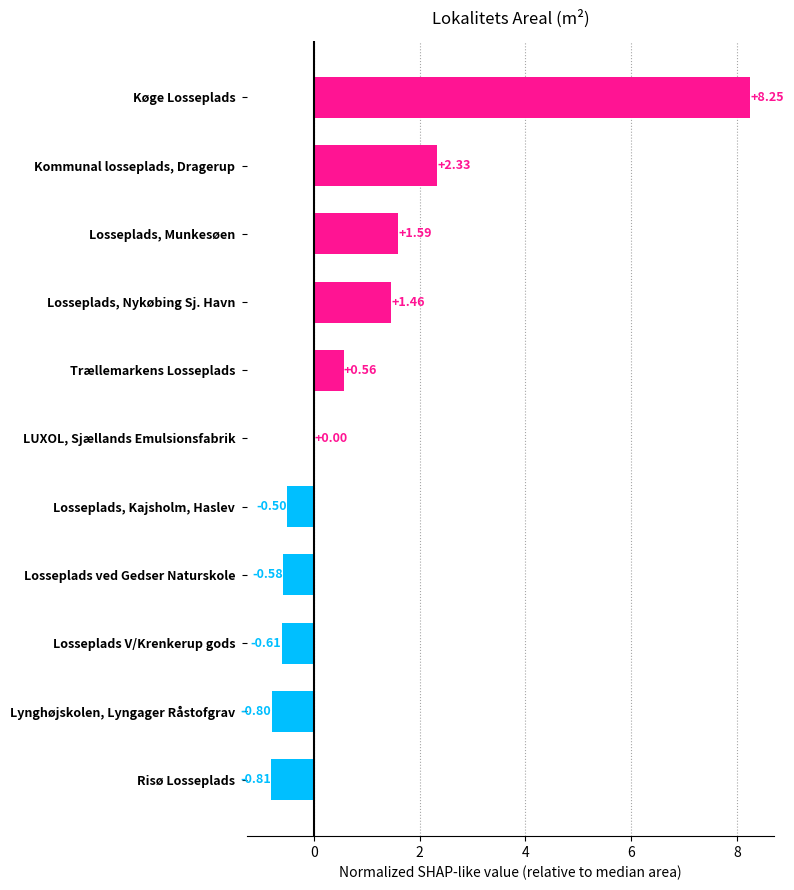

Are the bars horizontal?

Yes